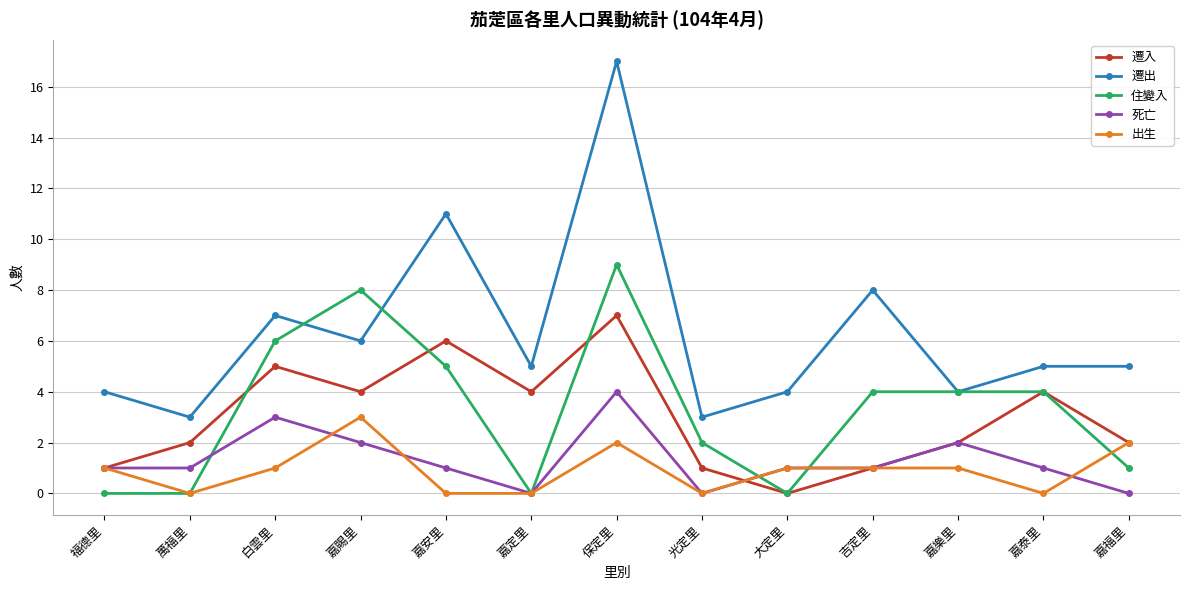

What is the difference between the maximum and second lowest values in the 遷出 series?

14